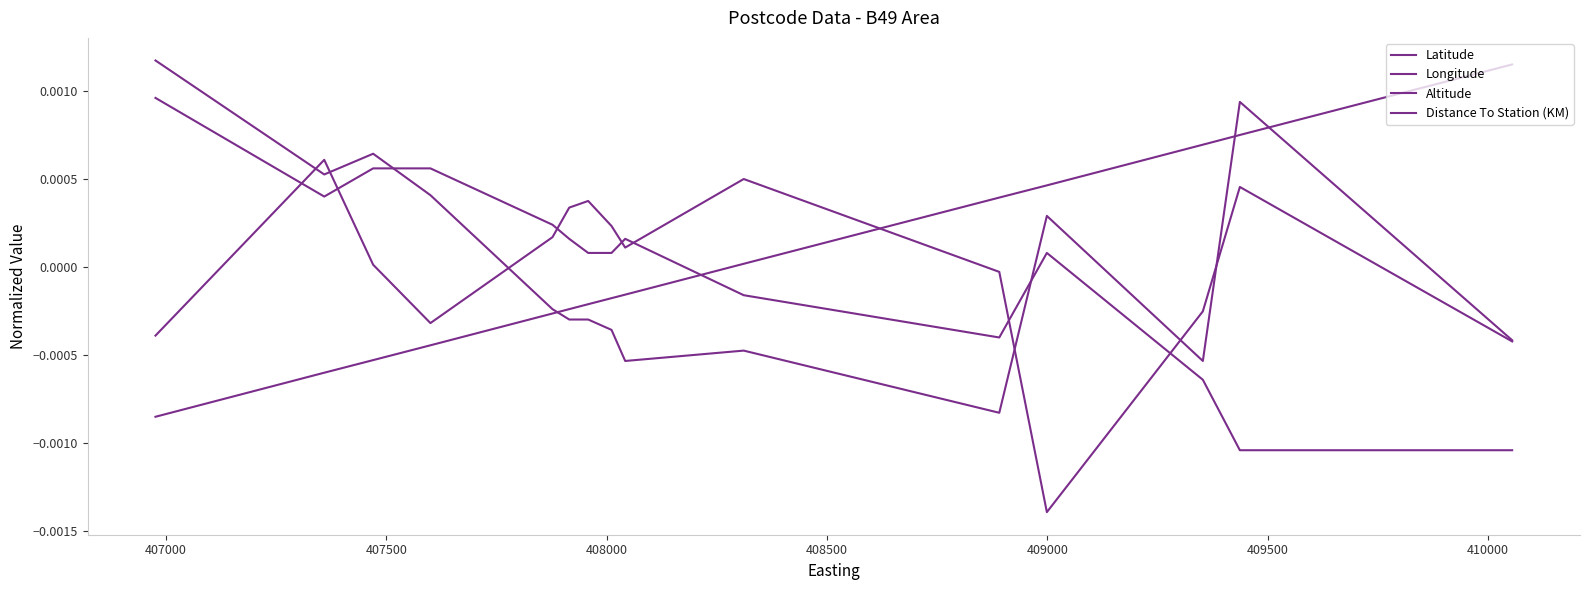

Which series has the largest total across all categories?

Altitude